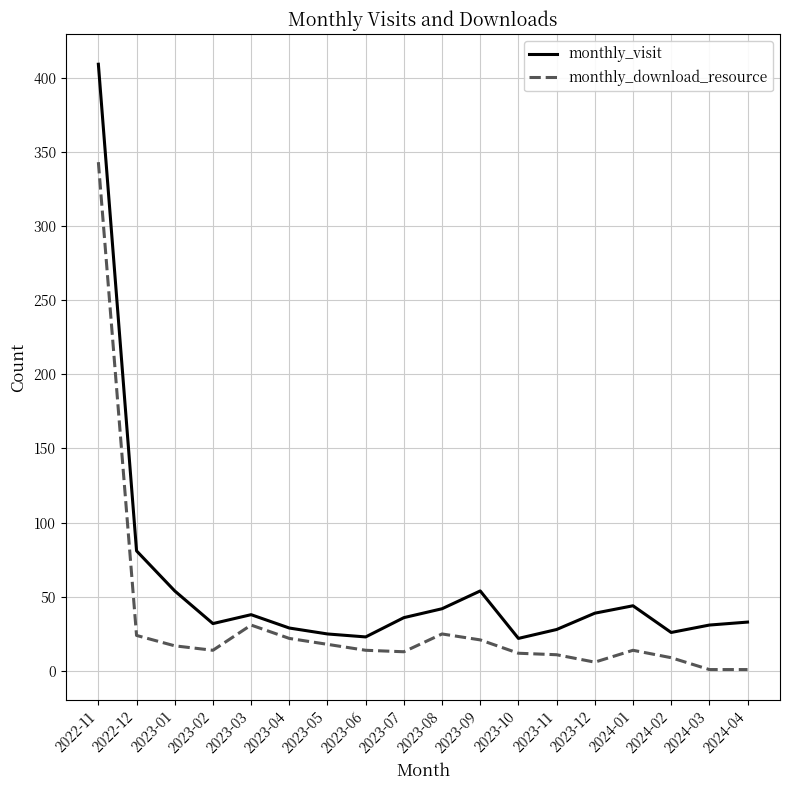

At which category is the sum across all series the highest?

2022-11